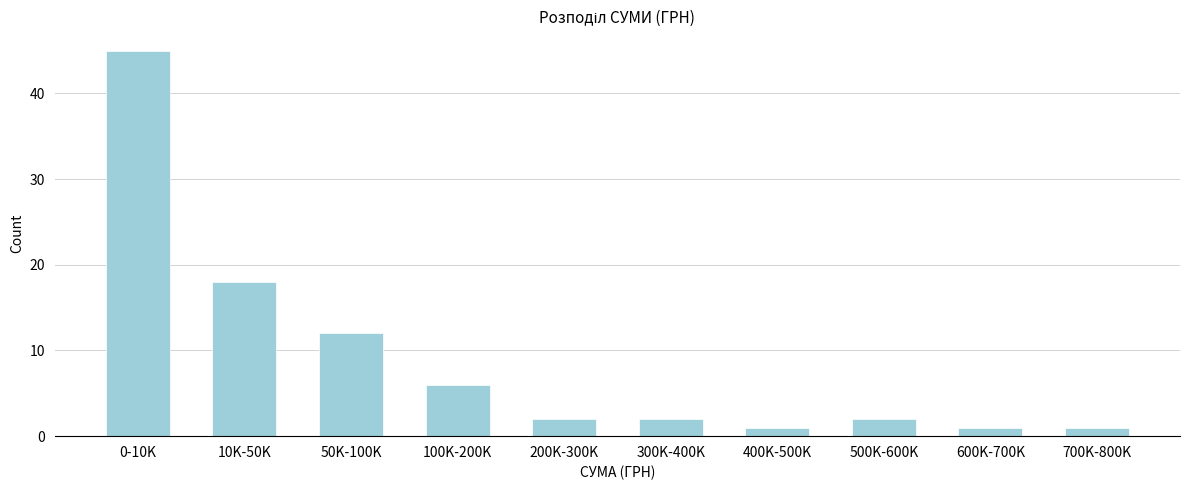

Reading left to right, transcribe all the data shown in this chart.

45	18	12	6	2	2	1	2	1	1